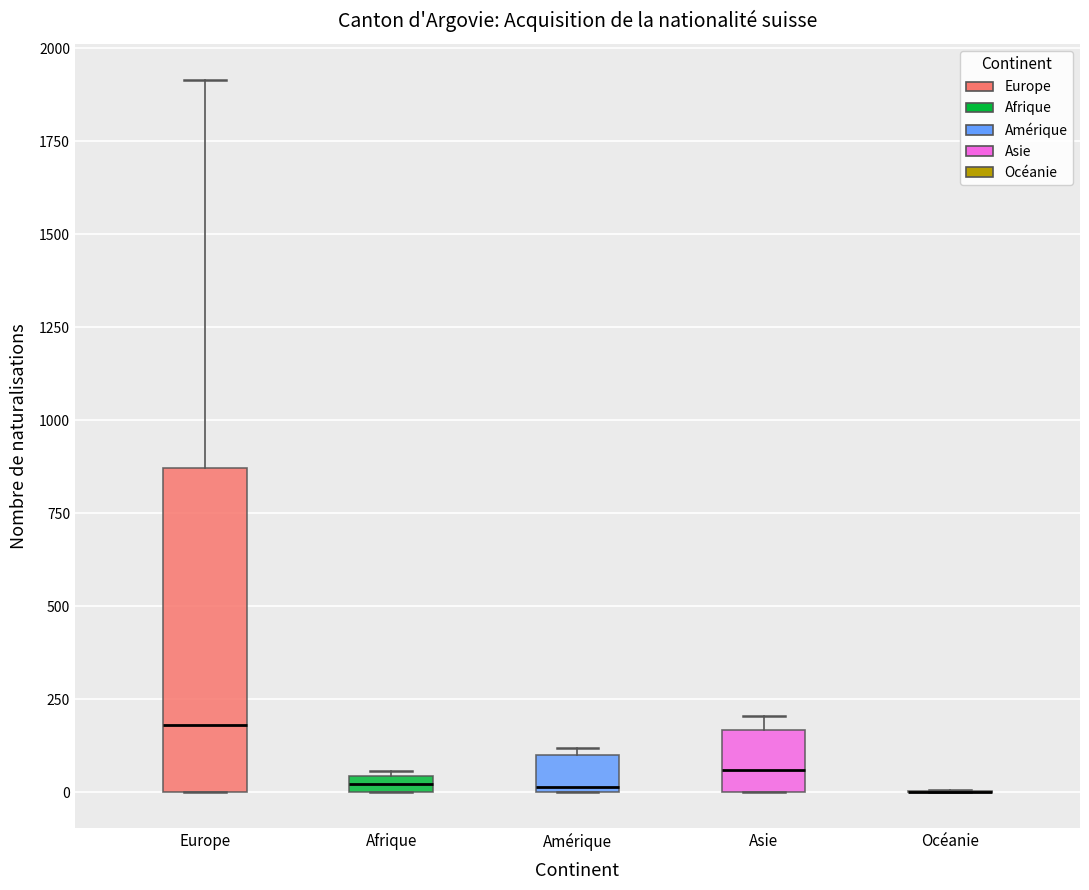

Which box is the tallest, from its lower edge to its upper edge?

Europe